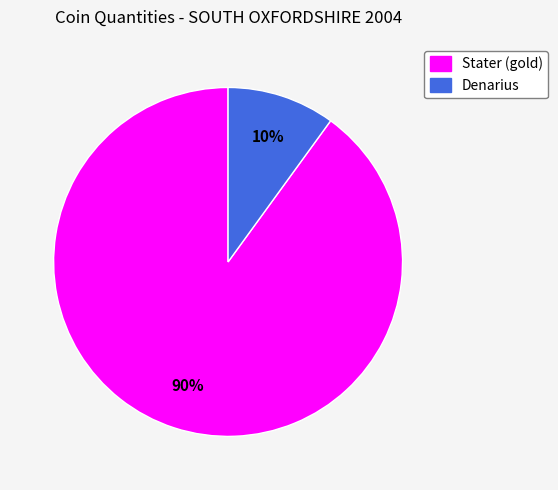

Do Stater (gold) and Denarius together represent more than half of the pie?

Yes